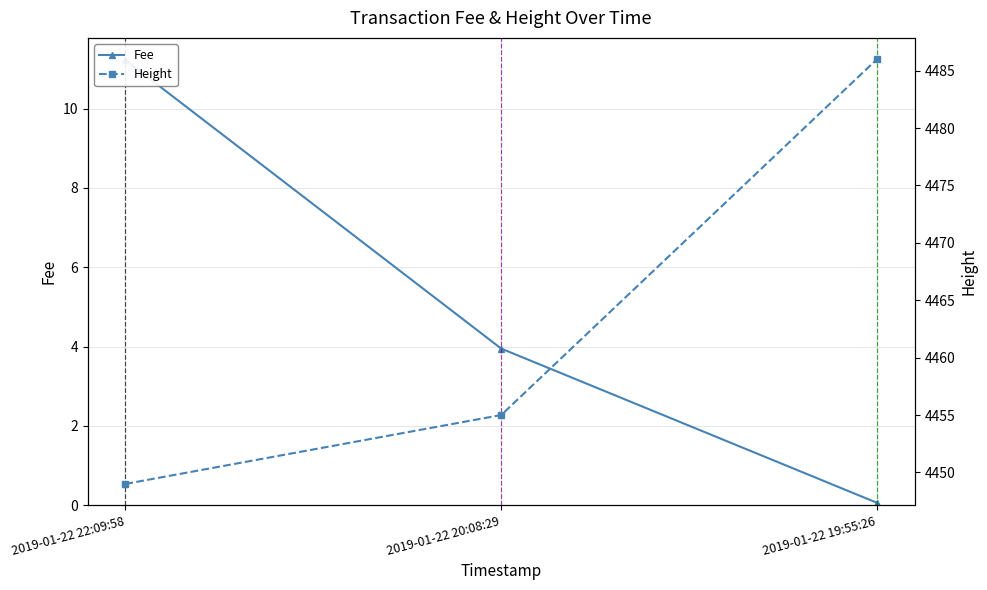

How many categories are shown in the chart?

3